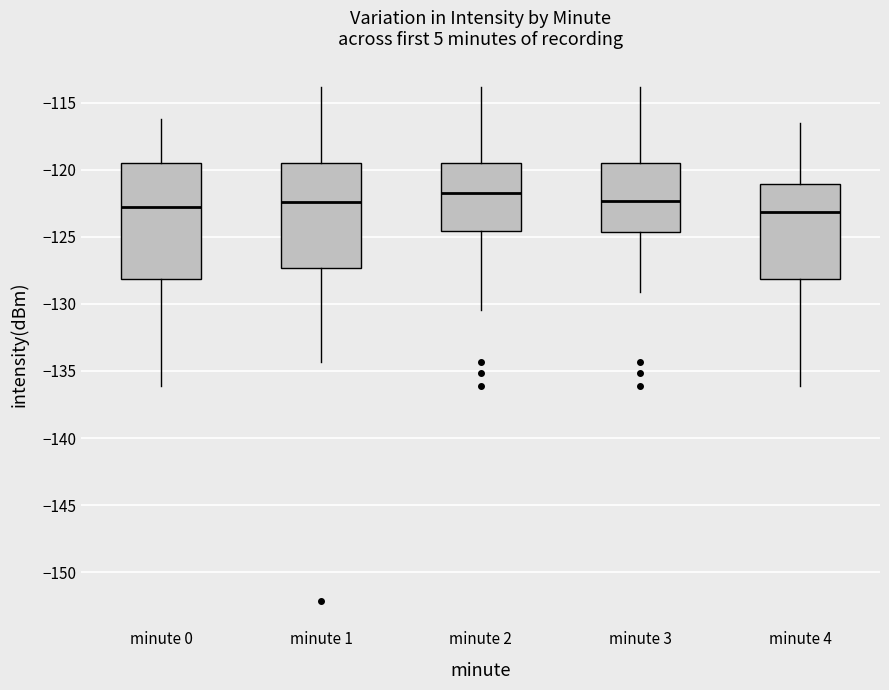

Reading left to right, read every box against the y-axis: the position of its median line, the range the box covers, and the ends of its whiskers. The values are not printed on the chart, so give them approximately, as read against the axis.

minute 0: median -123.0, box -128.0 to -119.5, whiskers -136.0 to -116.0
minute 1: median -122.5, box -127.5 to -119.5, whiskers -134.5 to -114.0
minute 2: median -122.0, box -124.5 to -119.5, whiskers -130.5 to -114.0
minute 3: median -122.5, box -124.5 to -119.5, whiskers -129.0 to -114.0
minute 4: median -123.0, box -128.0 to -121.0, whiskers -136.0 to -116.5